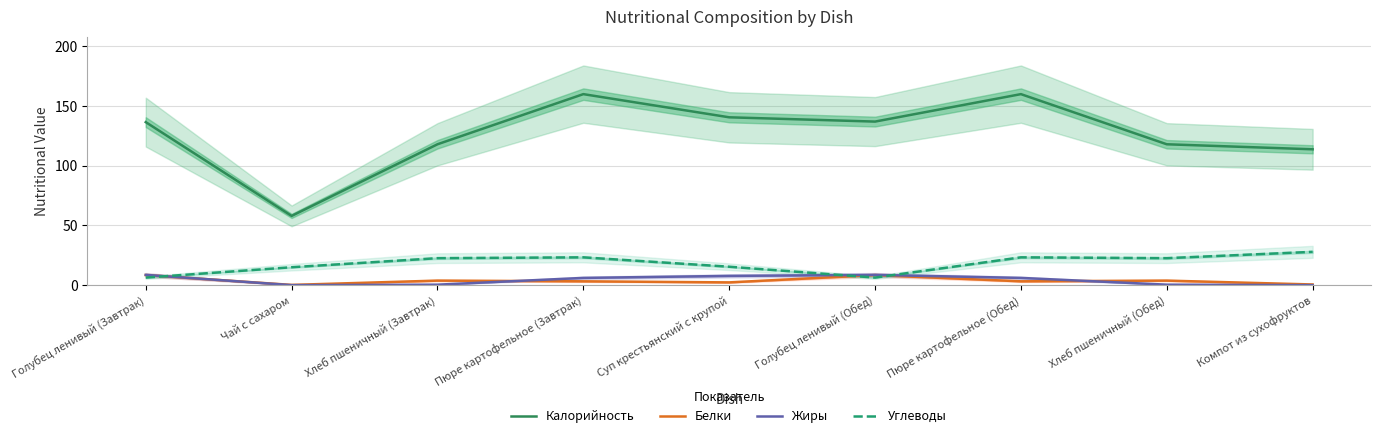

What is the label of the 9th point from the left?

Компот из сухофруктов